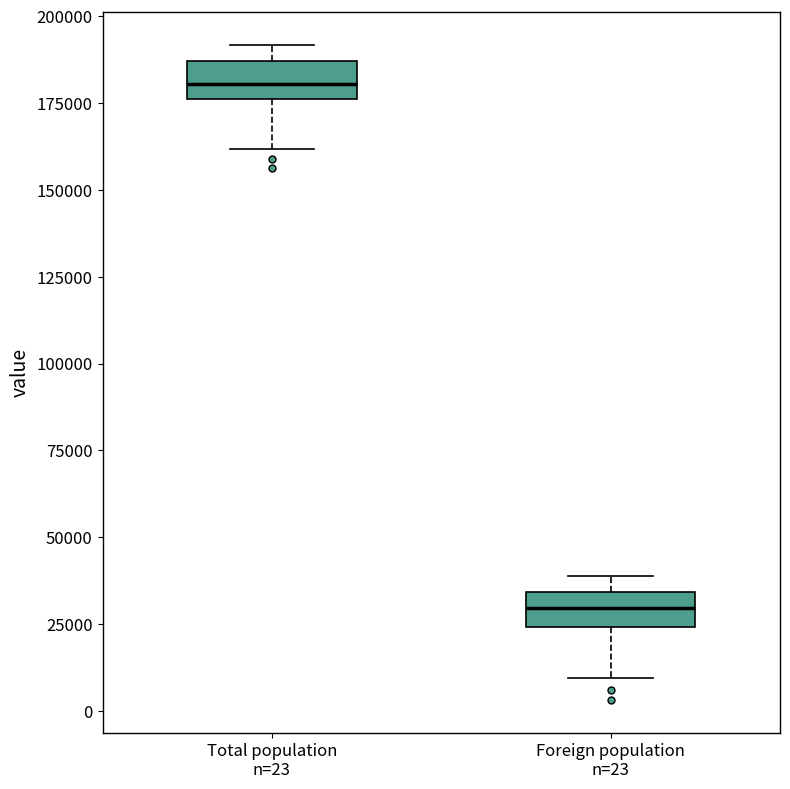

Reading left to right, transcribe this box plot: for each box, give where its median line is, the range the box spans, and where its two whiskers end, as read against the y-axis. The values are not printed on the chart, so give them approximately, as read against the axis.

Total population n=23: median 180000, box 175000 to 185000, whiskers 160000 to 190000
Foreign population n=23: median 30000, box 25000 to 35000, whiskers 10000 to 40000